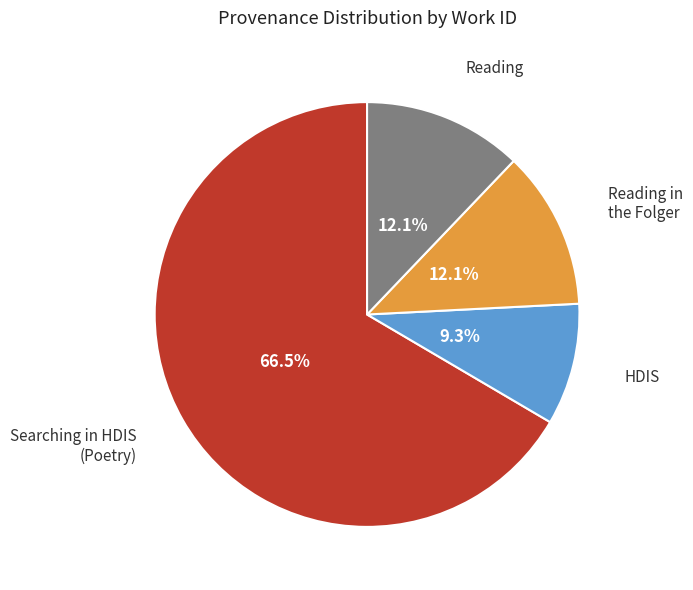

Does any single category account for the majority?

Yes